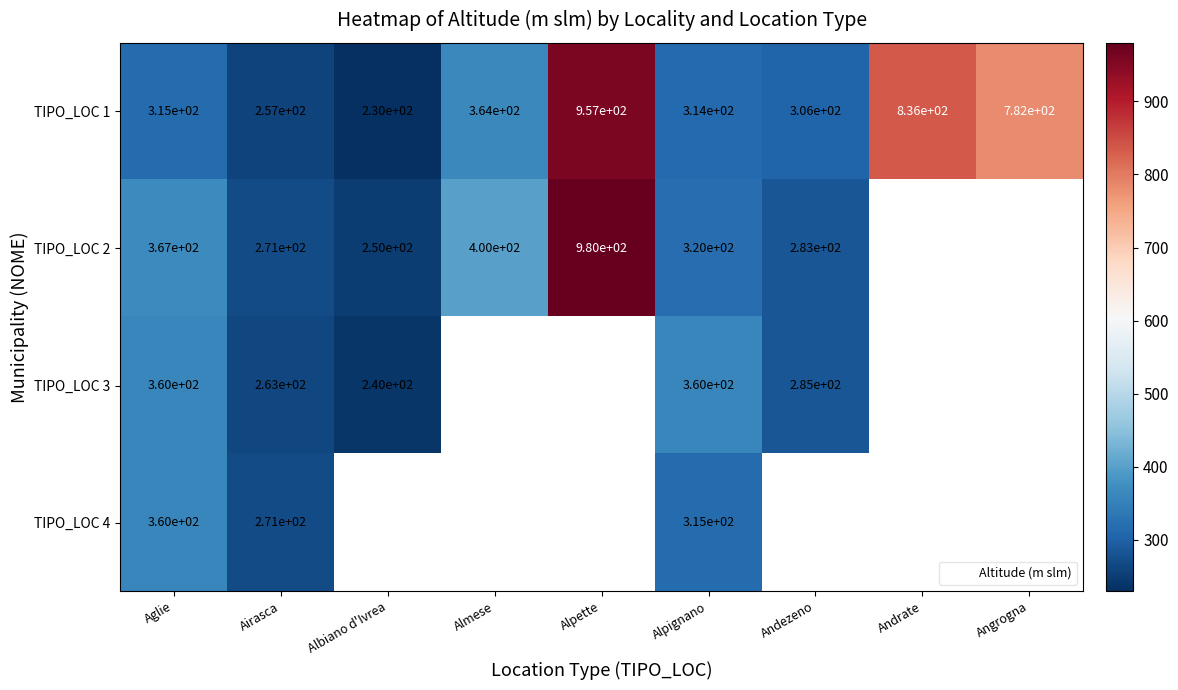

Read the TIPO_LOC 1 value at Albiano d'Ivrea.

230.0